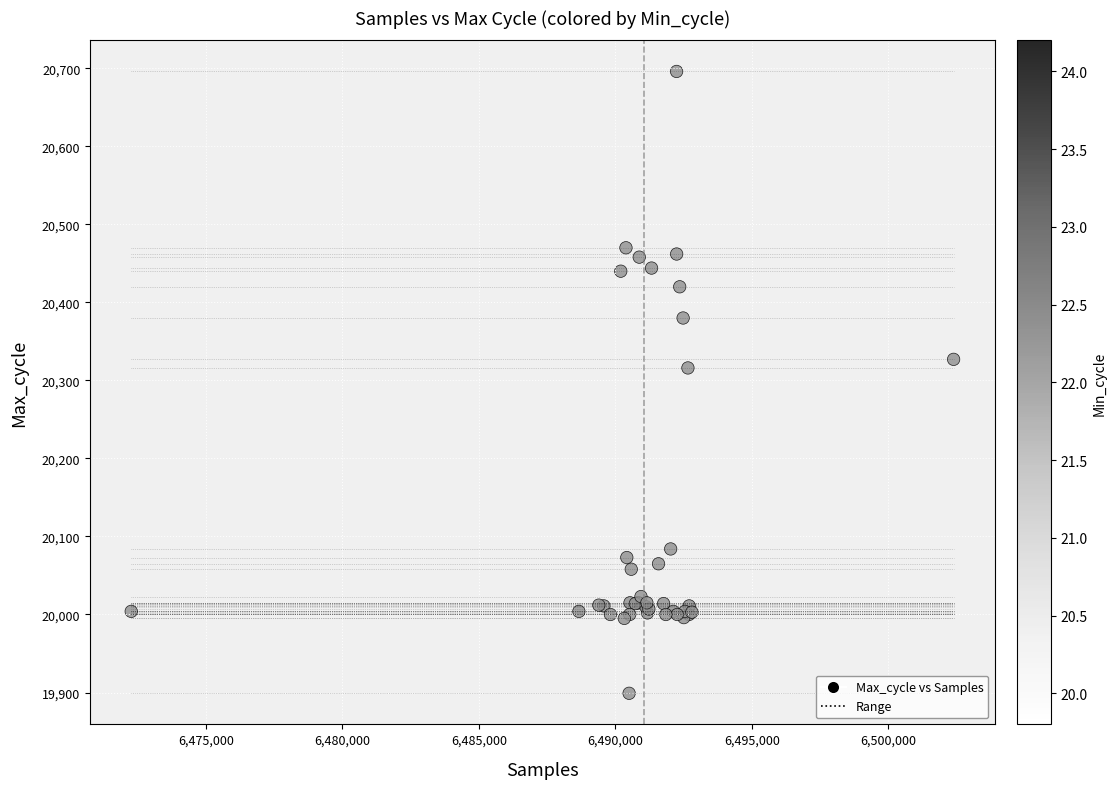

What Y value in the scatter plot is closest to 20297?

20316